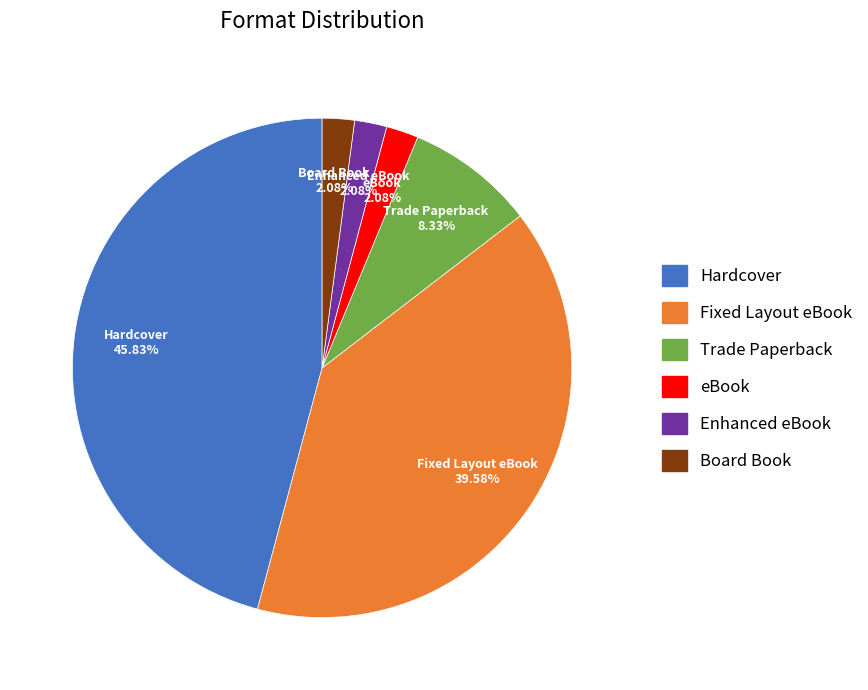

Count the number of slices in the pie.

6